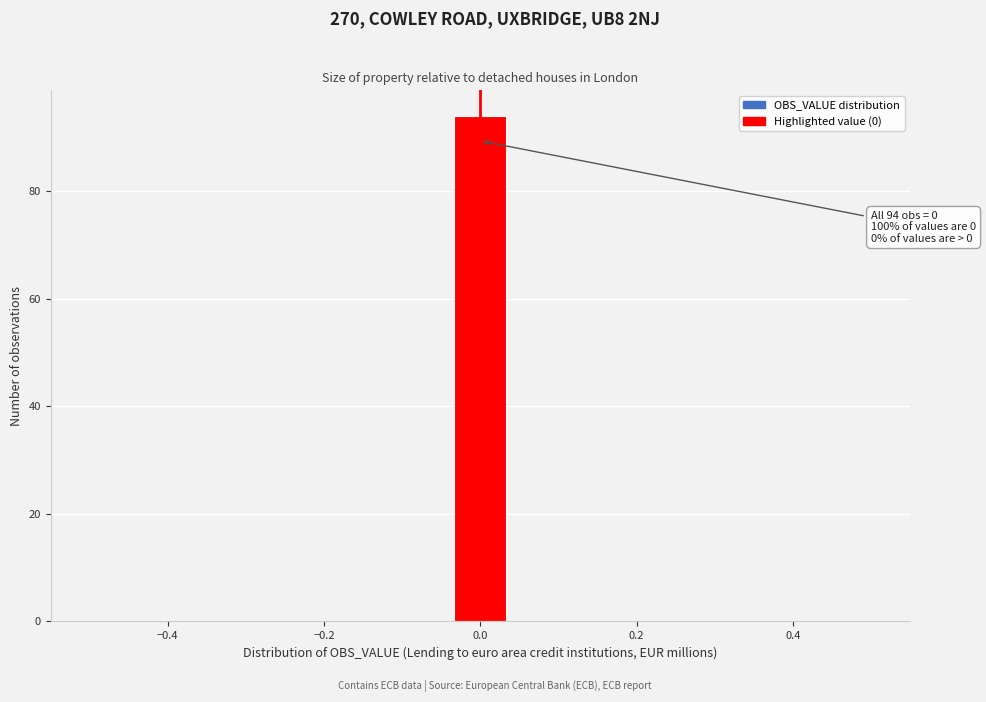

Around what value on the x-axis is the tallest bar? Give the approximate position of its centre, as read against the axis.

0.00